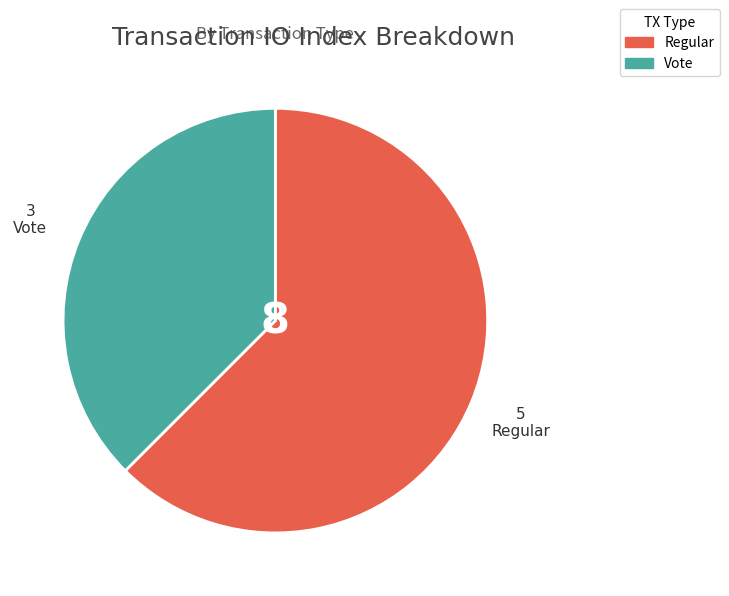

Which slice is the smallest?

Vote